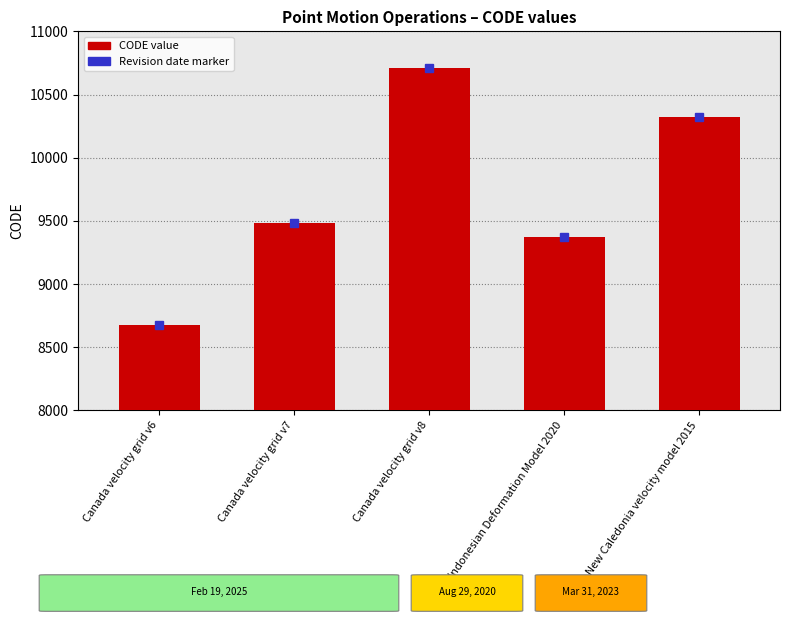

List the labels in order of value, largest first.

Canada velocity grid v8, New Caledonia velocity model 2015, Canada velocity grid v7, Indonesian Deformation Model 2020, Canada velocity grid v6